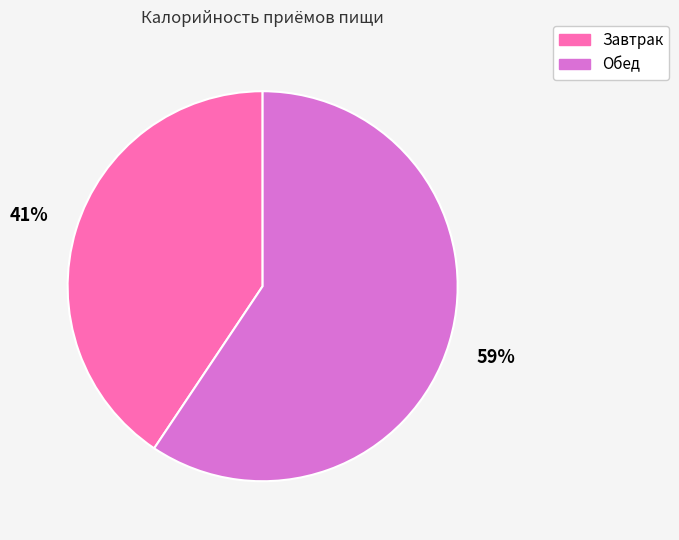

True or false: Завтрак accounts for 35% of the total.

False